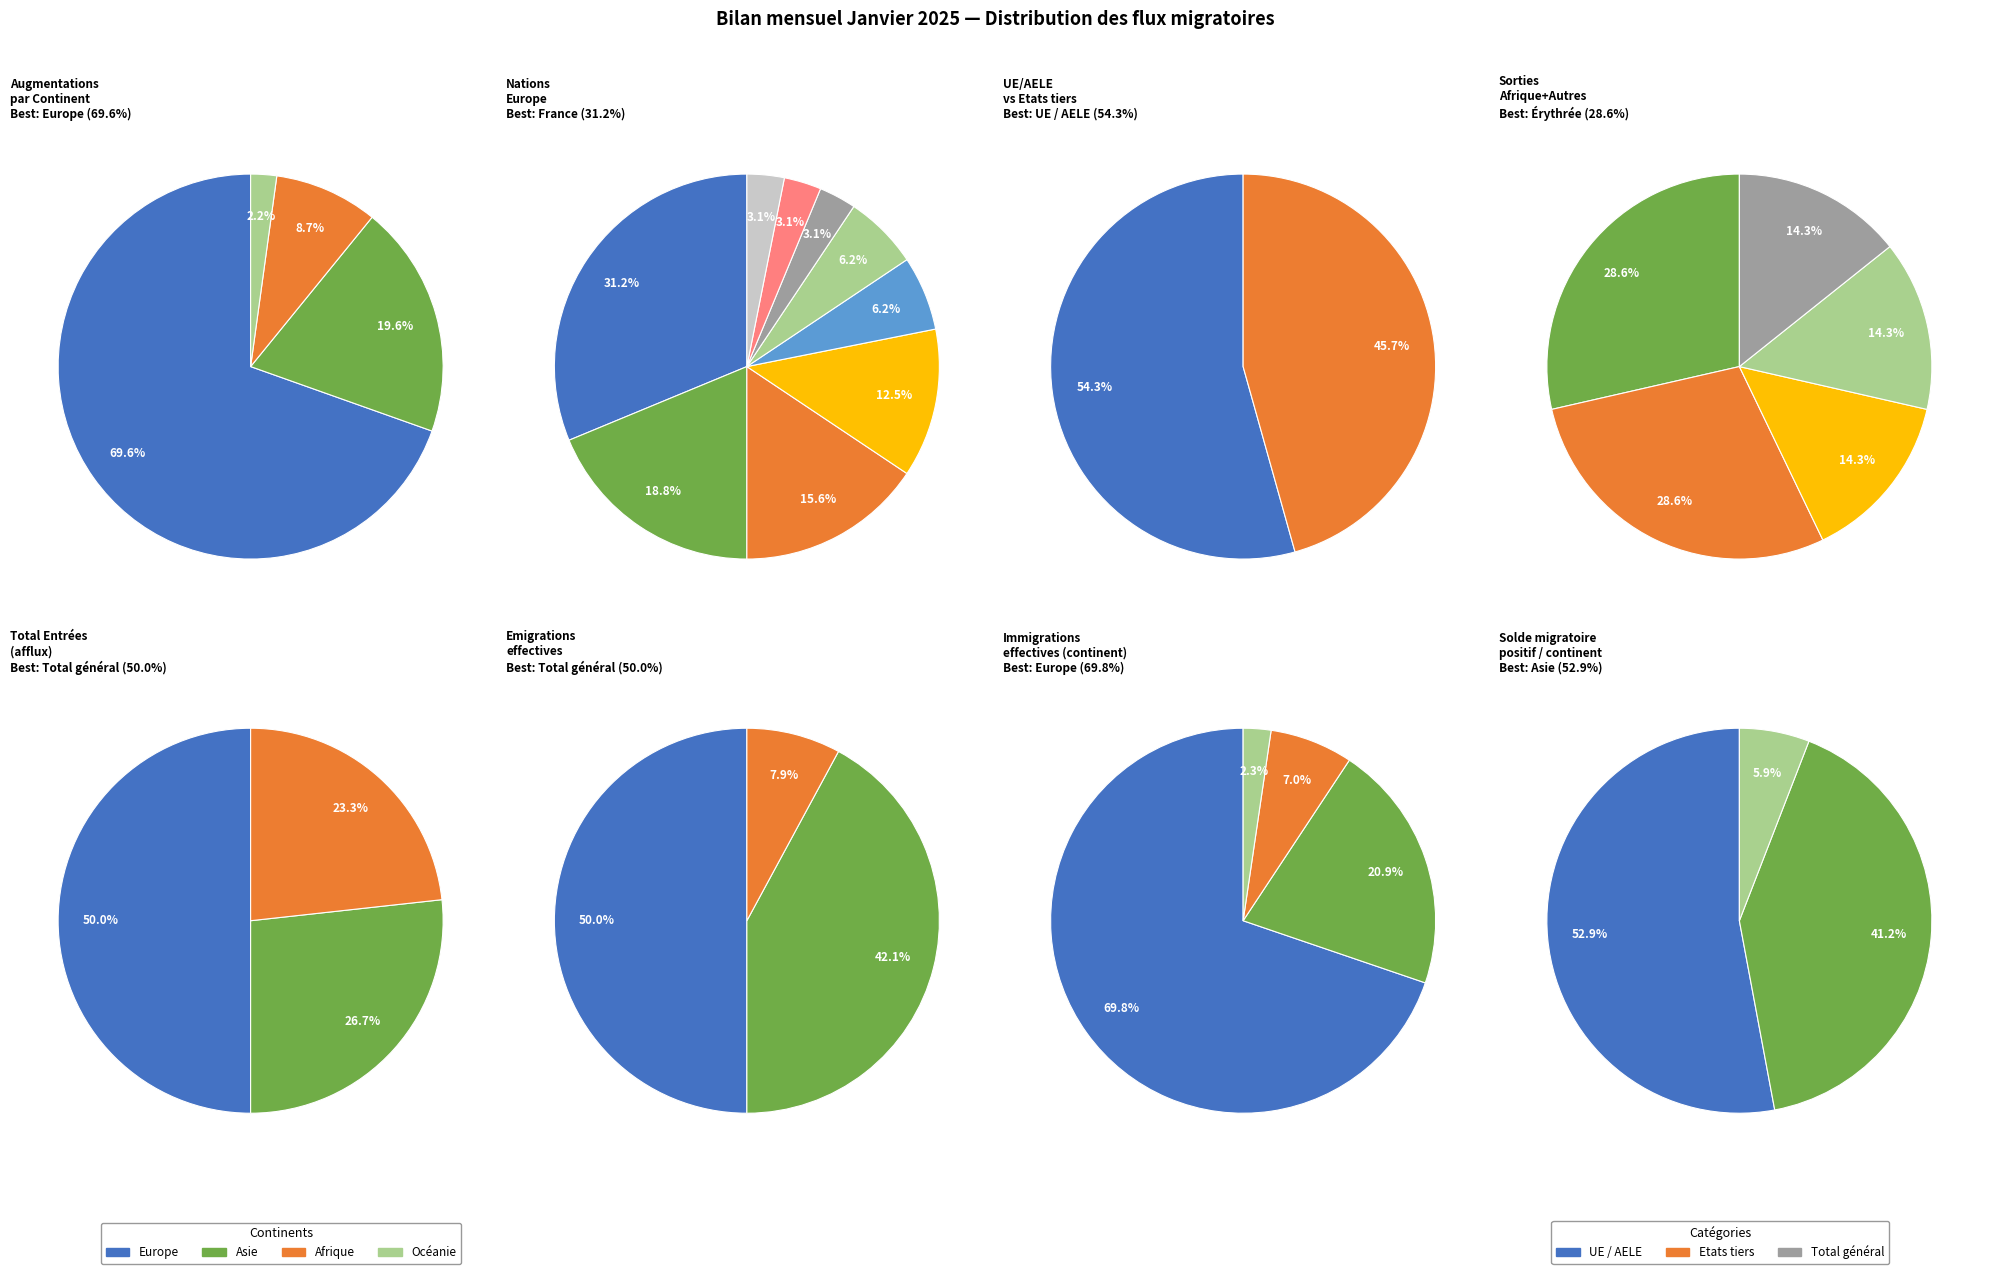

To the nearest percent, what is the average slice percentage?

20%